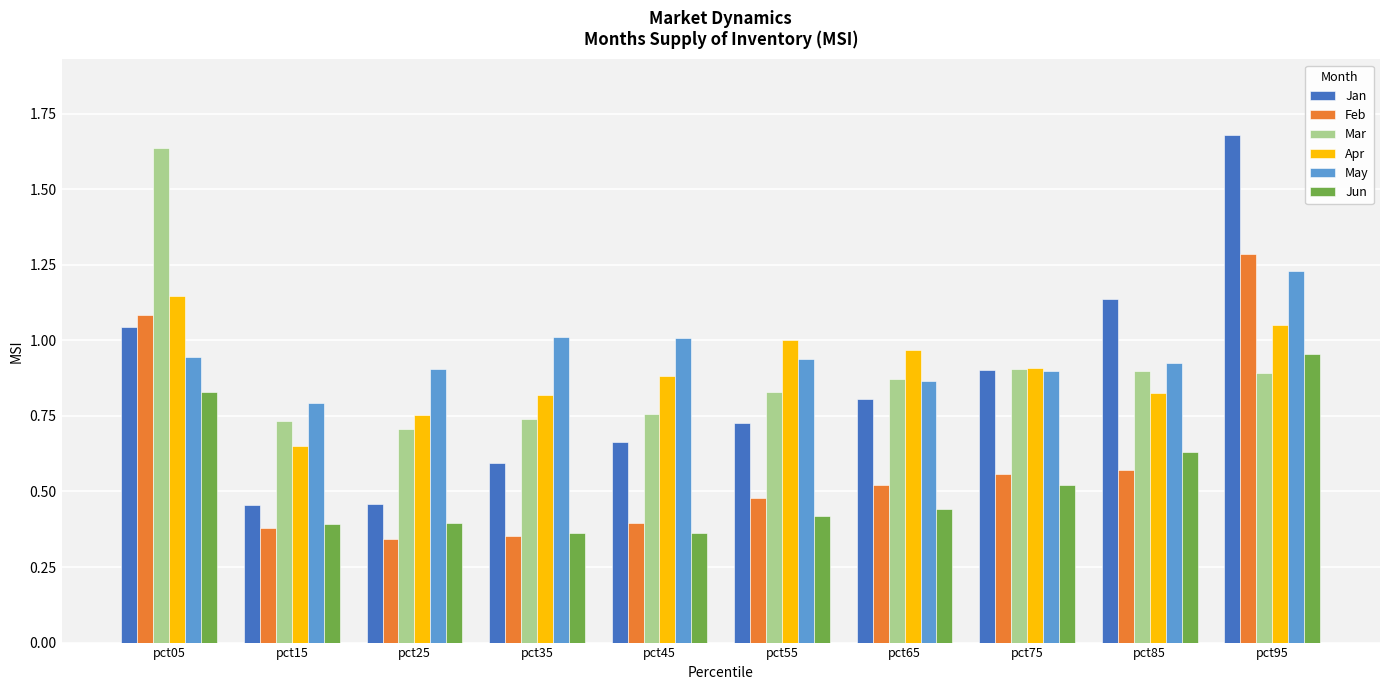

What is the difference between the May values at pct55 and pct65?

0.1